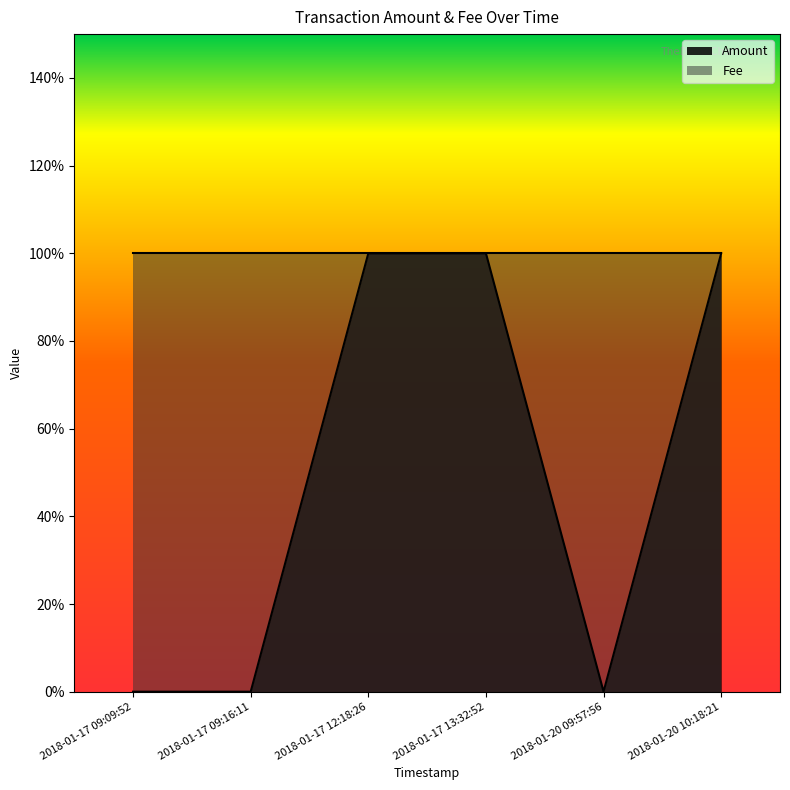

What is the label of the 2nd point from the left?

2018-01-17 09:16:11